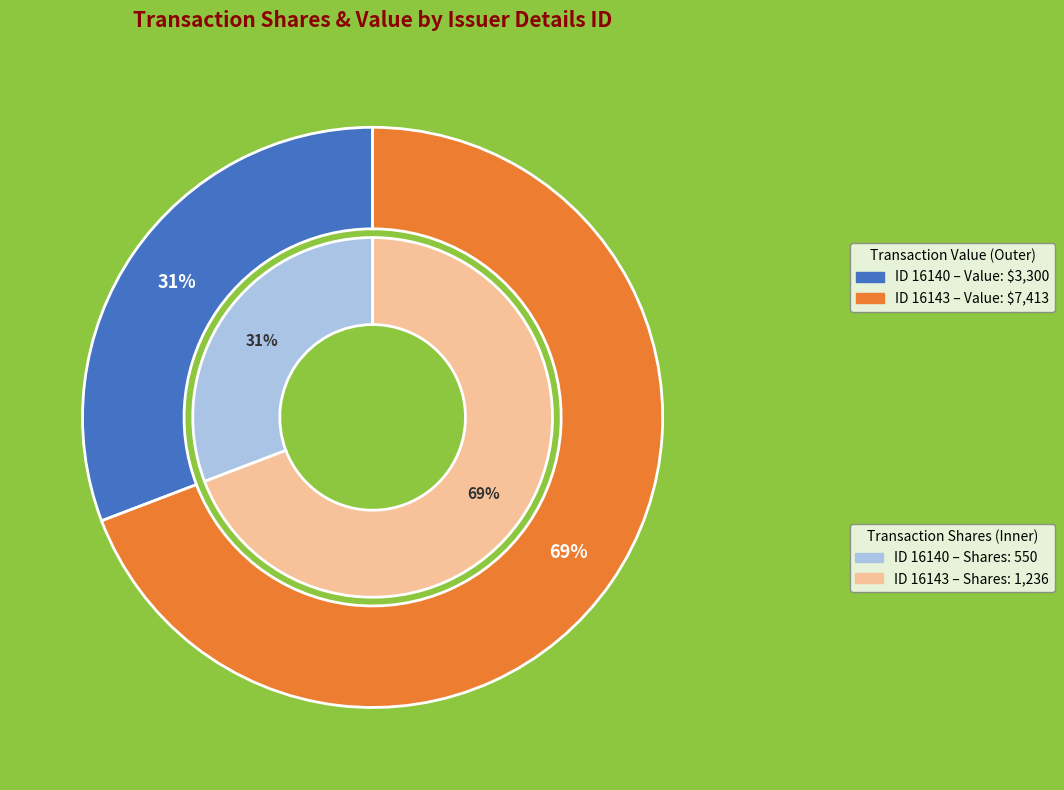

Does issuerDetailsId_16140 represent more than half of the total?

No